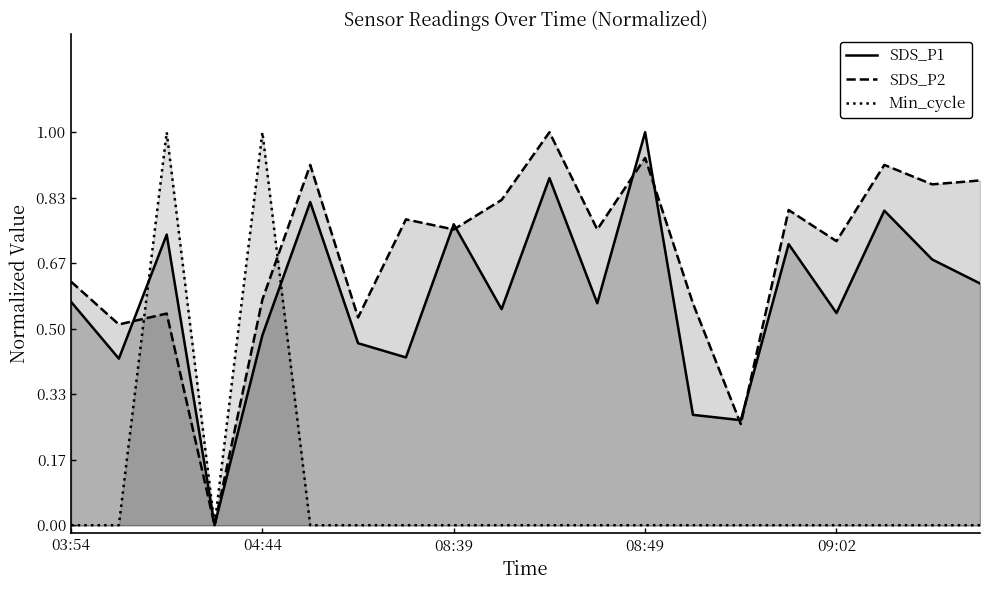

Does the chart have visible grid lines?

No